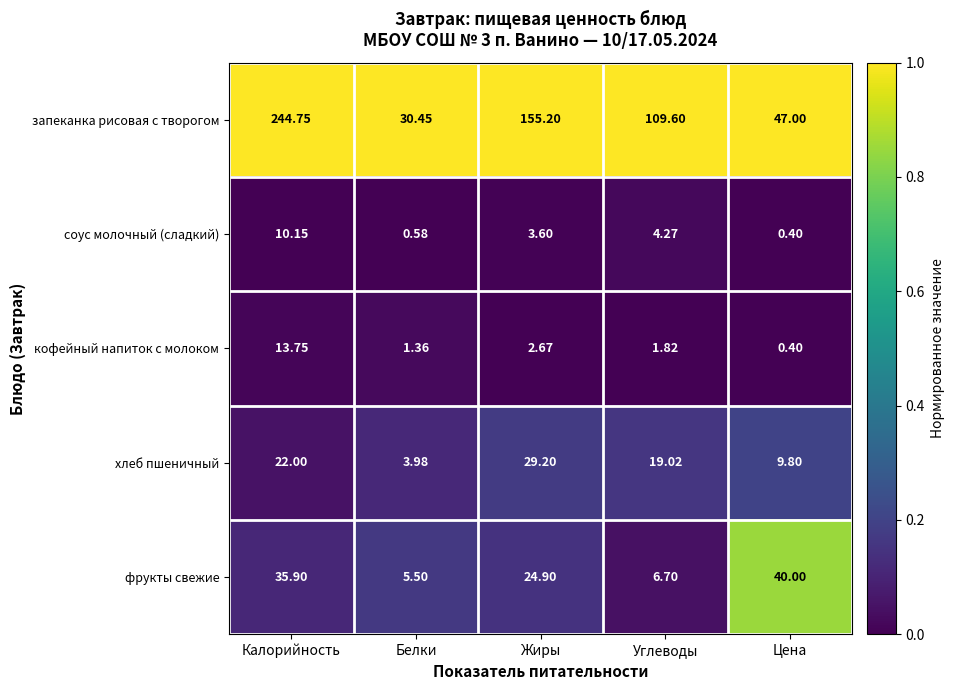

At which category is the sum across all series the highest?

Калорийность